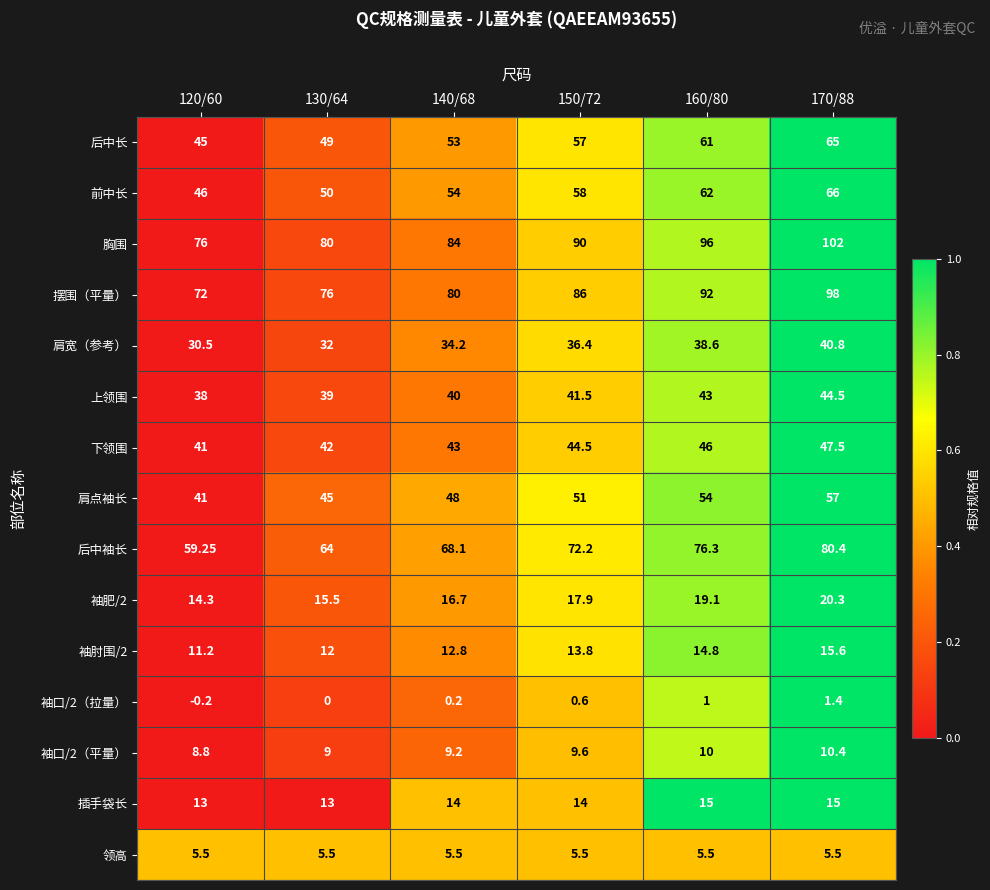

Rank the series by their maximum value, from highest to lowest.

胸围, 摆围（平量）, 后中袖长, 前中长, 后中长, 肩点袖长, 下领围, 上领围, 肩宽（参考）, 袖肥/2, 袖肘围/2, 插手袋长, 袖口/2（平量）, 领高, 袖口/2（拉量）